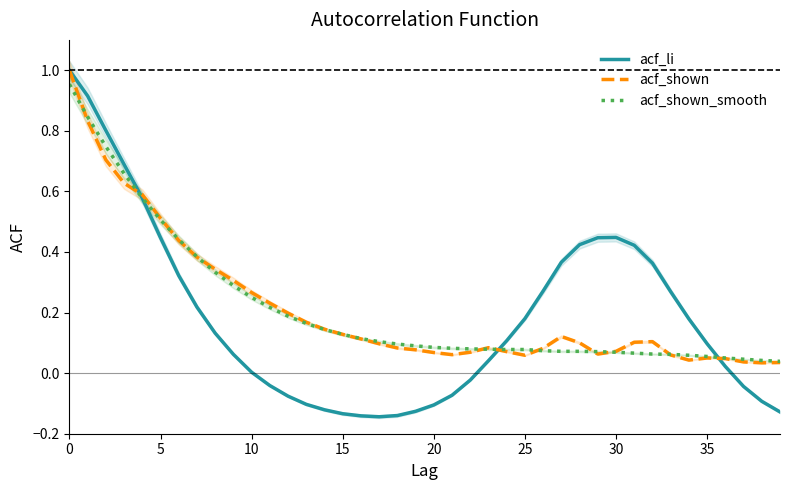

Count the number of categories in the chart.

40